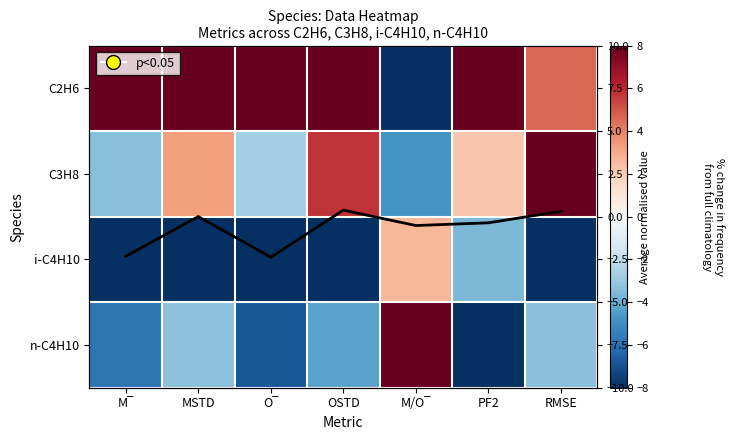

What is the difference between the maximum and second lowest values in the i-C4H10 series?

10.7